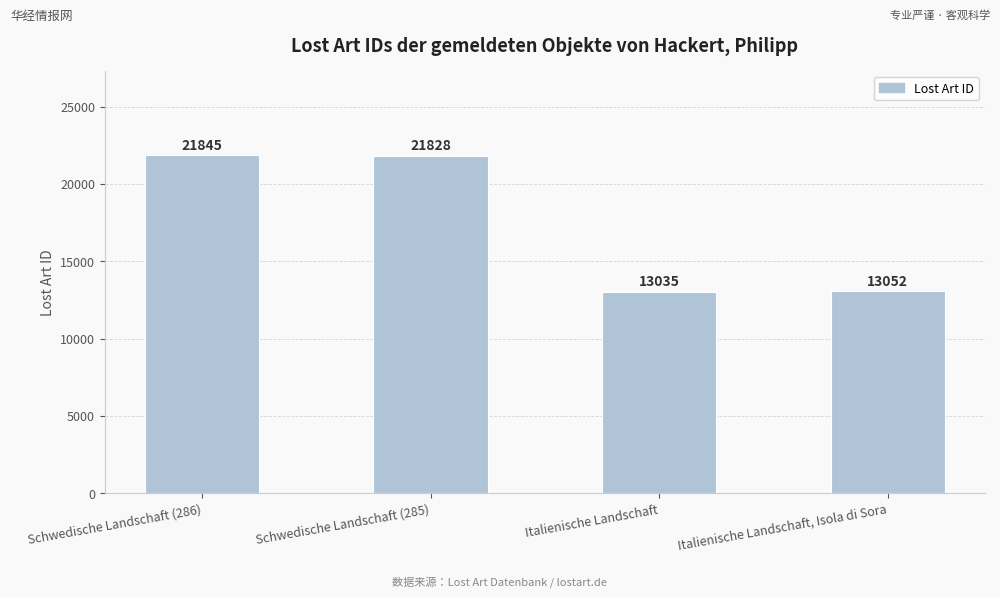

Does the chart contain any negative values?

No